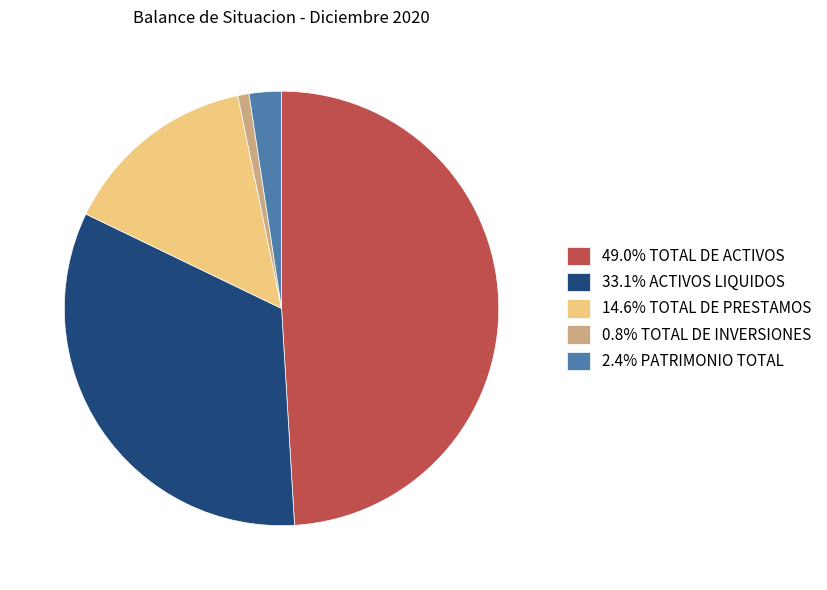

Combined, do 14.6% TOTAL DE PRESTAMOS and 0.8% TOTAL DE INVERSIONES account for over 50%?

No